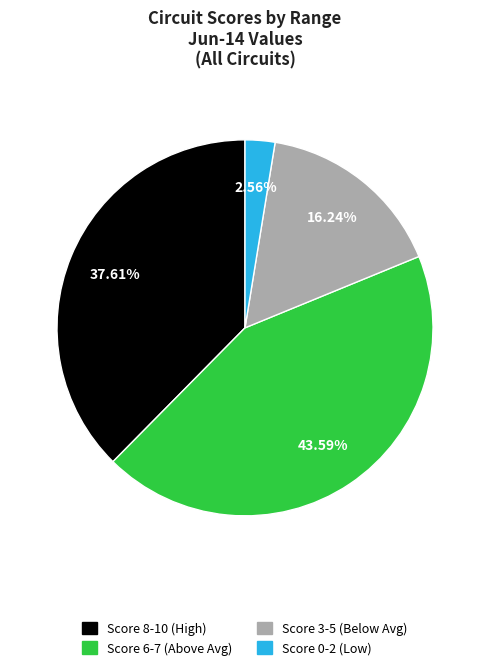

Is there any slice that represents more than half of the pie?

No